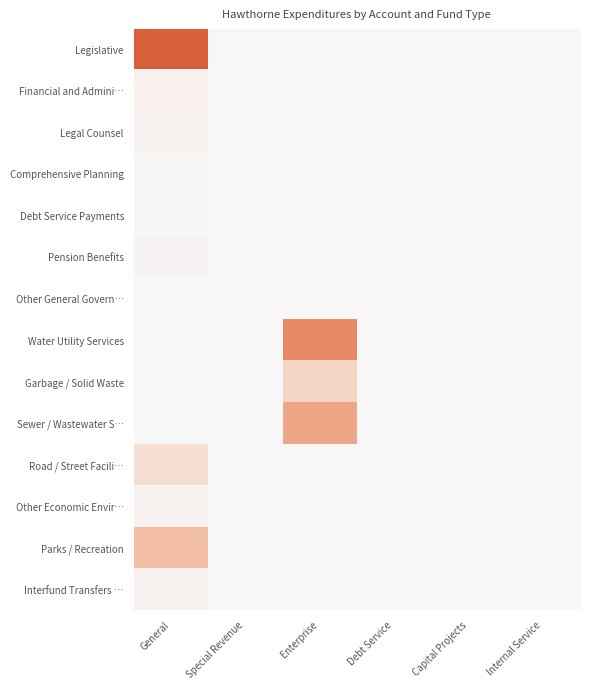

Rank the series by their maximum value, from highest to lowest.

Legislative, Water Utility Services, Sewer / Wastewater S…, Parks / Recreation, Garbage / Solid Waste, Road / Street Facili…, Financial and Admini…, Other Economic Envir…, Interfund Transfers …, Legal Counsel, Pension Benefits, Debt Service Payments, Comprehensive Planning, Other General Govern…